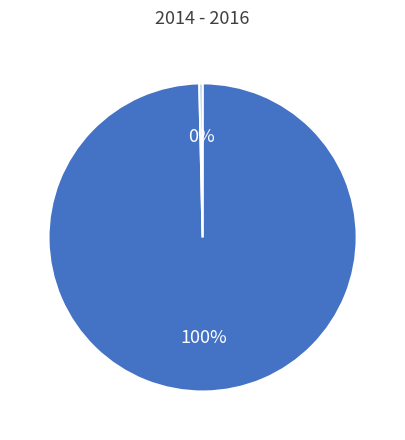

Does any single category account for the majority?

Yes